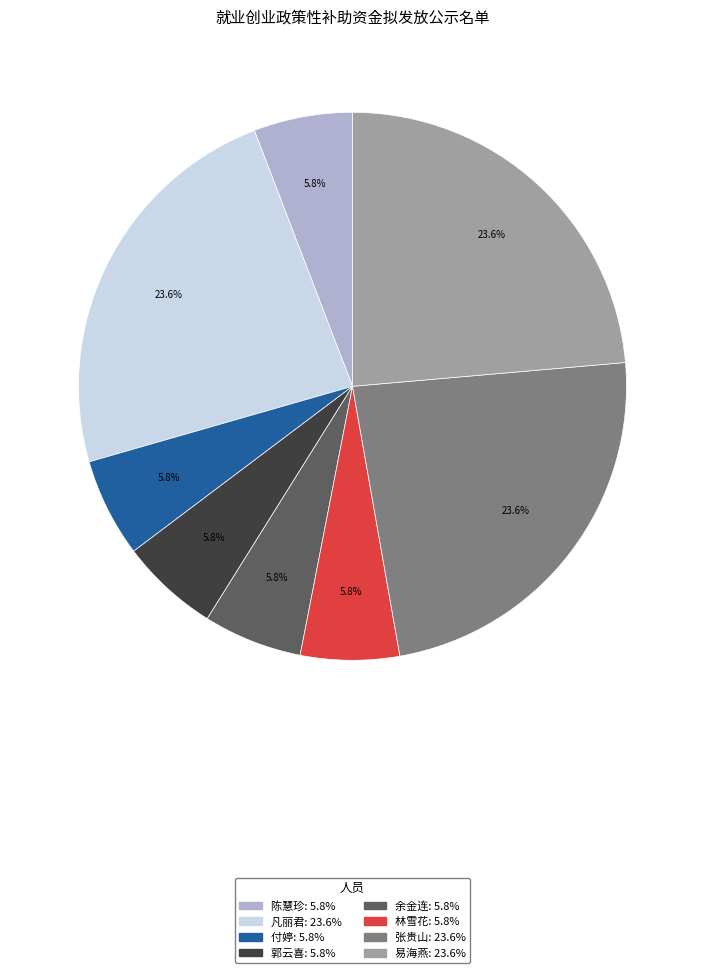

Do 张贵山 and 余金连 together represent more than half of the pie?

No